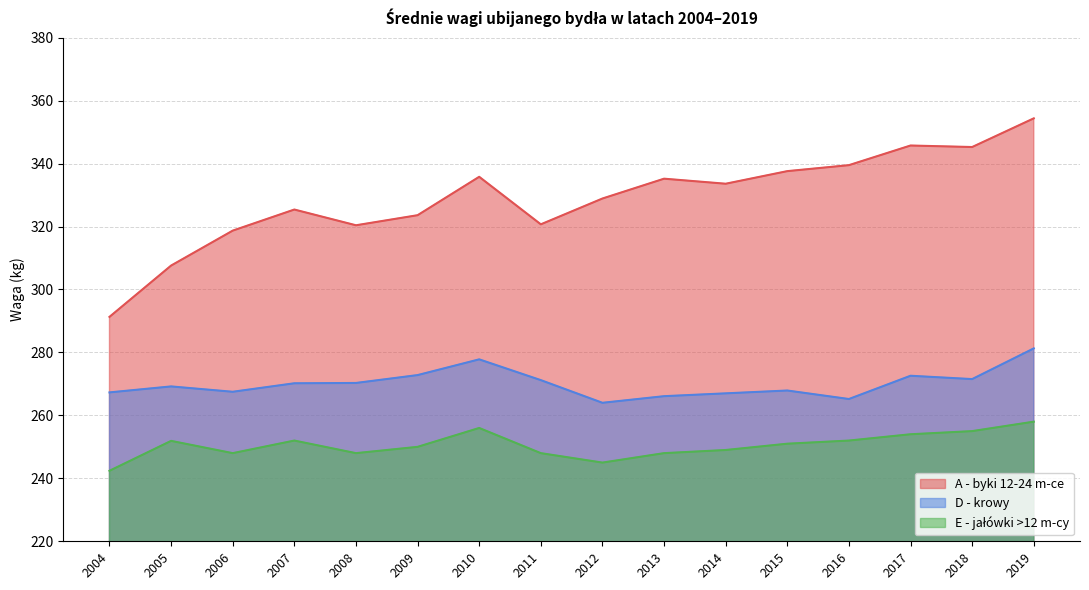

What are all the series names shown in the legend?

A - byki 12-24 m-ce, D - krowy, E - jałówki >12 m-cy